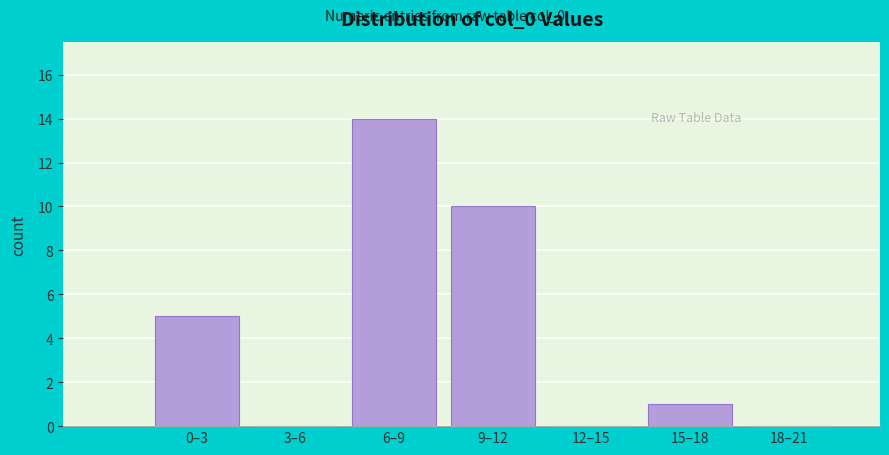

Reading left to right, extract all data points from this chart.

0–3=5	3–6=0	6–9=14	9–12=10	12–15=0	15–18=1	18–21=0